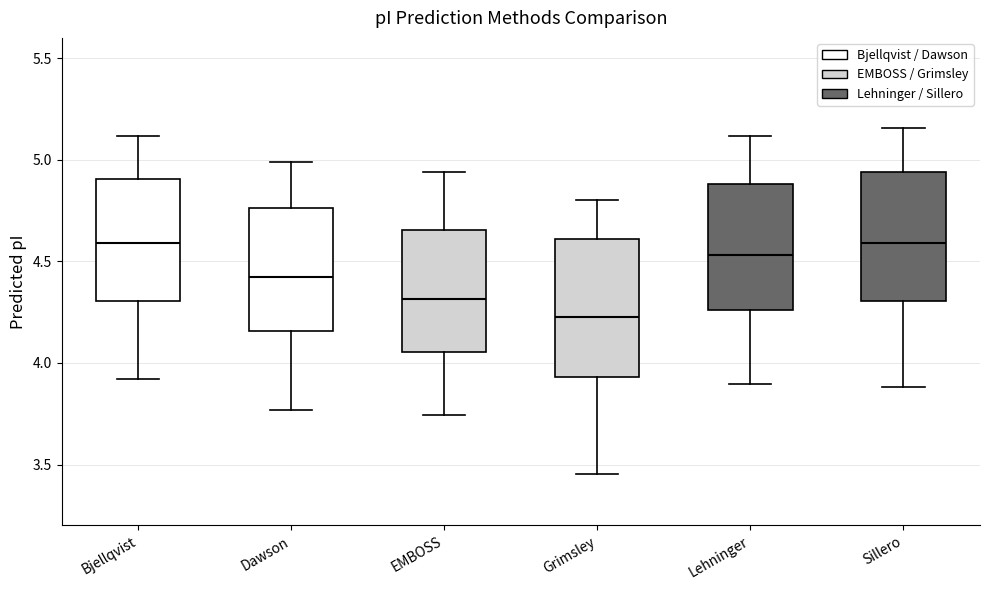

Where is the lower edge of the box for EMBOSS on the y-axis? The values are not printed on the chart, so give them approximately, as read against the axis.

4.05